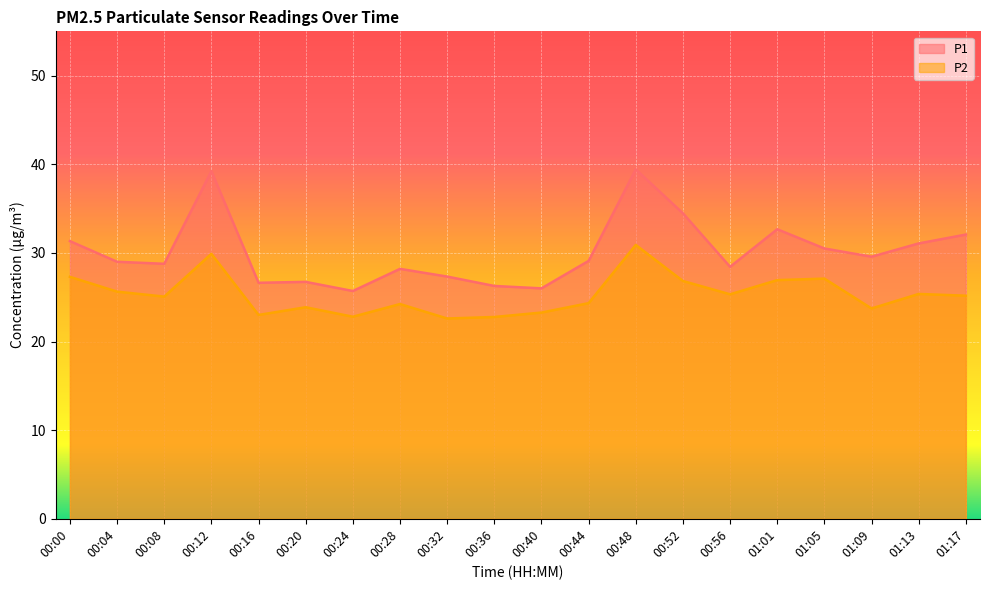

Where is P1 nearest to the value 32?

01:17